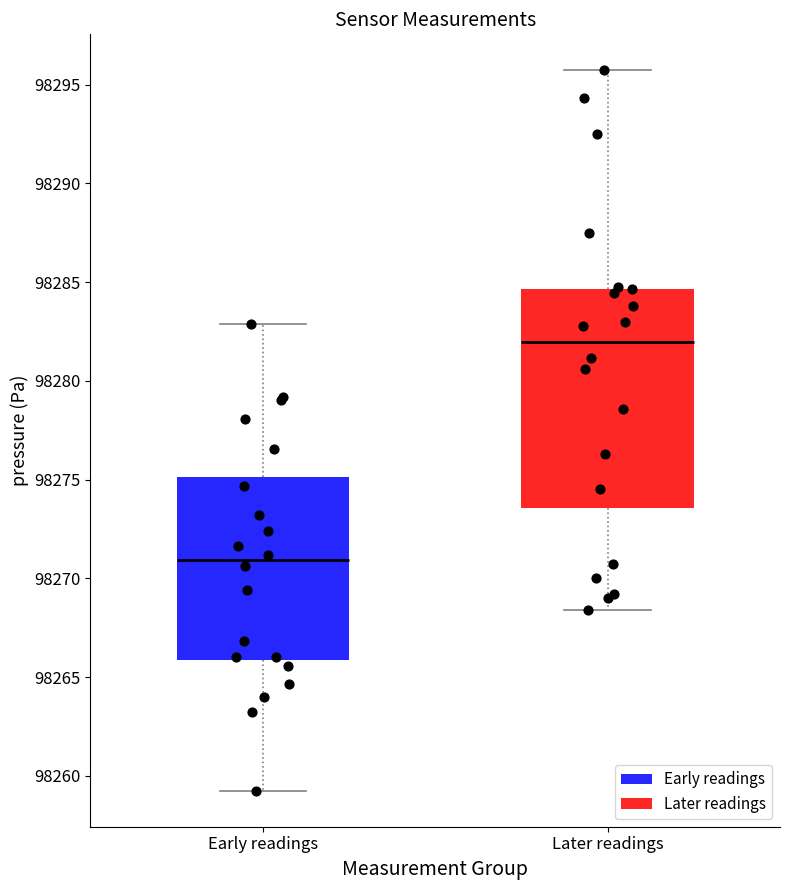

Reading left to right, read every box against the y-axis: the position of its median line, the range the box covers, and the ends of its whiskers. The values are not printed on the chart, so give them approximately, as read against the axis.

Early readings: median 98271.0, box 98266.0 to 98275.0, whiskers 98259.5 to 98283.0
Later readings: median 98282.0, box 98273.5 to 98284.5, whiskers 98268.5 to 98295.5